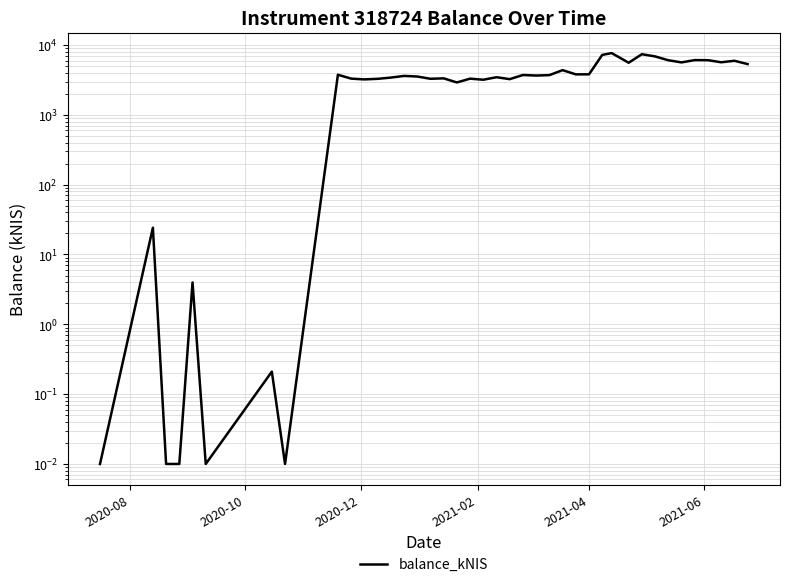

Reading right to left, what are all the values shown in this chart?

5331.1	5946.0	5660.2	6064.8	6085.1	5637.0	6050.9	6866.0	7385.1	5574.1	7664.5	7221.1	3805.1	3799.9	4365.5	3705.1	3653.0	3719.9	3245.1	3458.0	3182.7	3297.7	2910.1	3331.1	3283.7	3540.9	3609.1	3415.1	3279.1	3217.0	3301.8	3753.7	0.0	0.2	0.0	4.0	0.0	0.0	24.2	0.0